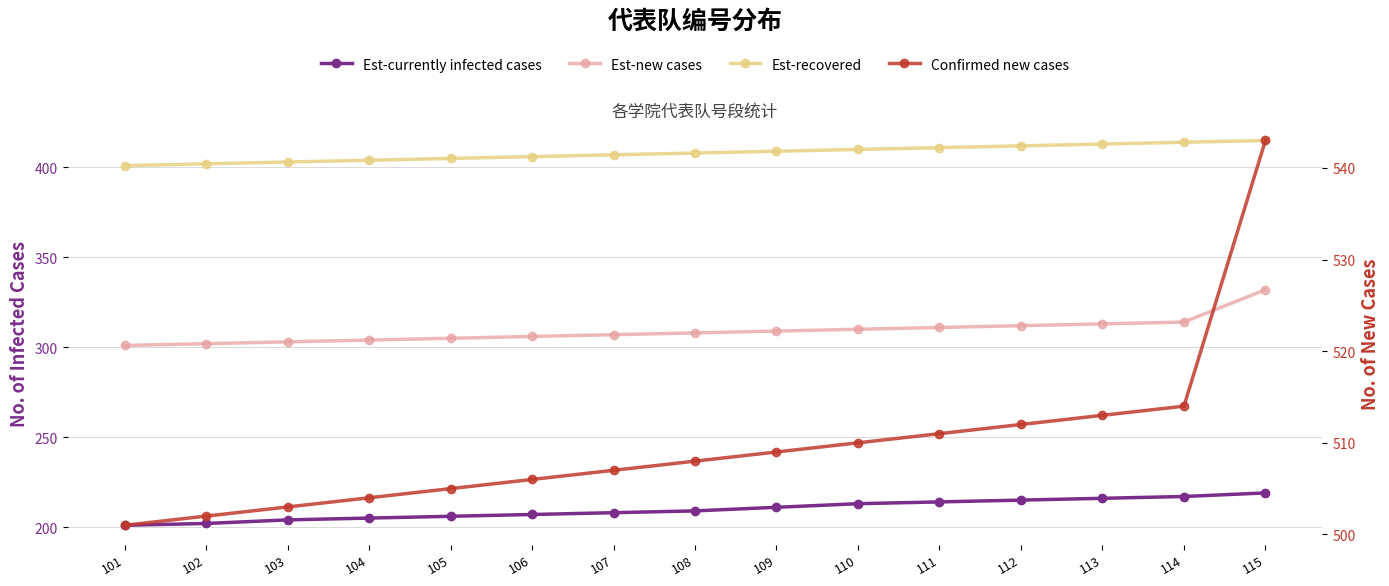

What is the value of the Est-recovered point at the 2nd from the left?

402